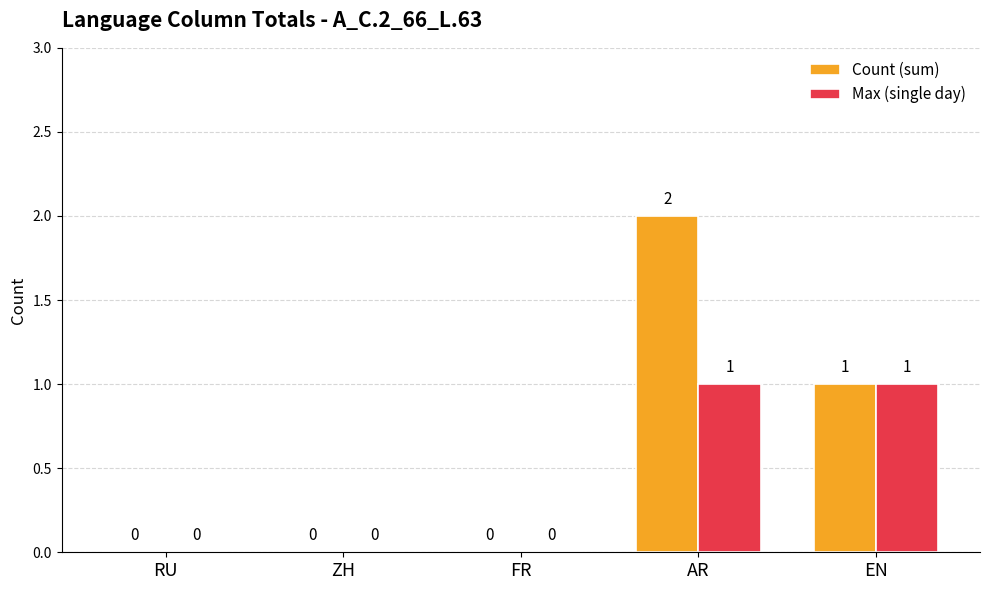

At which label does Count (sum) reach its peak?

AR